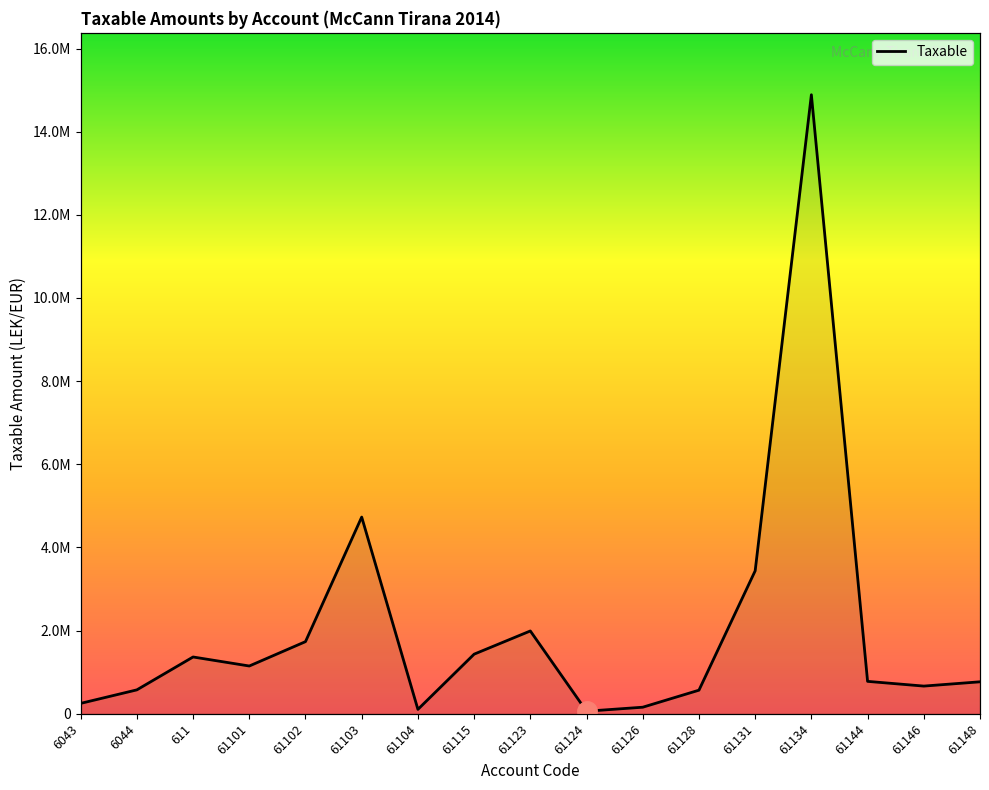

List the labels in order of value, largest first.

61134, 61103, 61131, 61123, 61102, 61115, 611, 61101, 61144, 61148, 61146, 6044, 61128, 6043, 61126, 61104, 61124